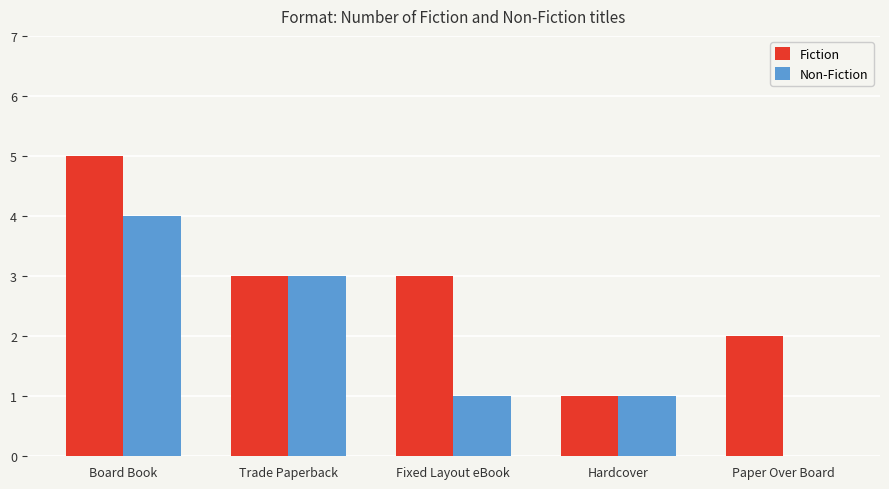

How many groups of bars are there?

5